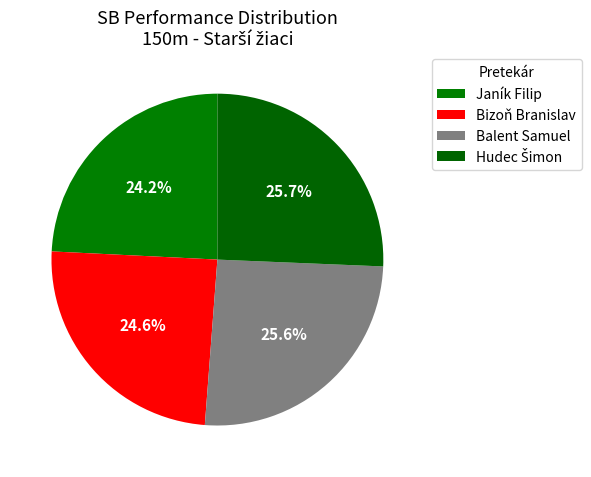

Count the number of slices in the pie.

4